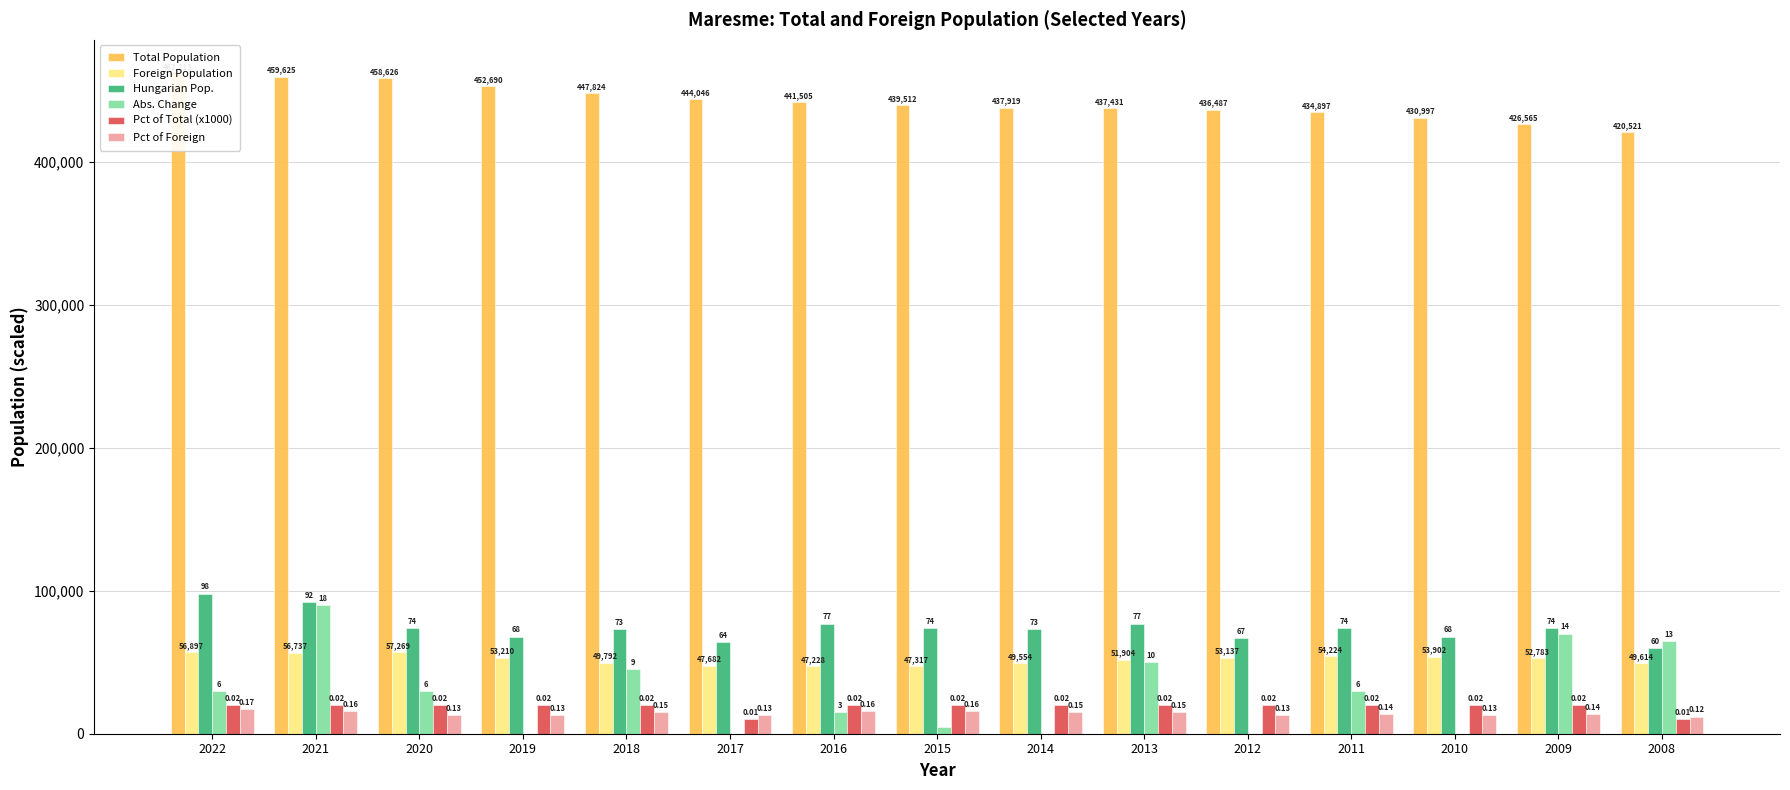

How many values in the Foreign Population series are below 52783?

7